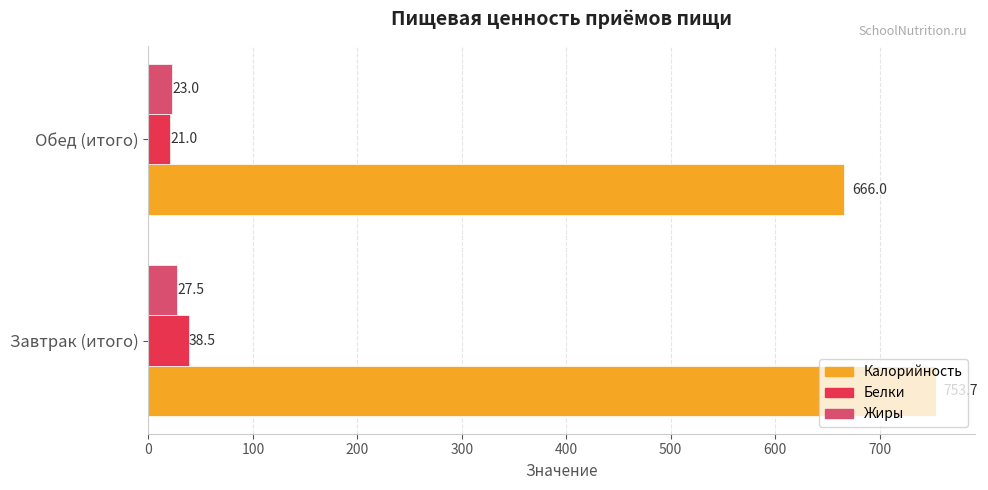

At which label does Жиры reach its minimum?

Обед (итого)